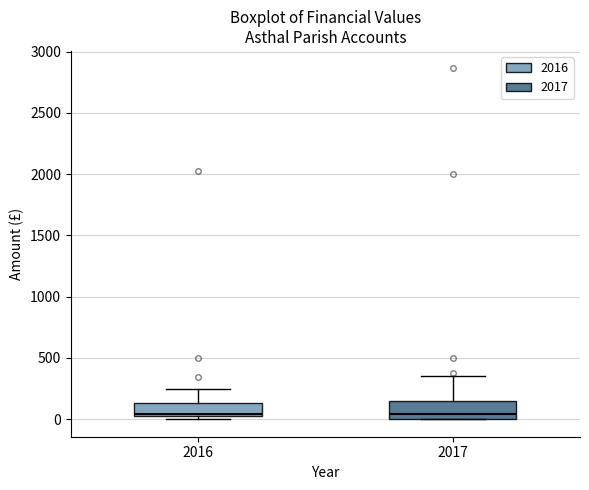

Reading left to right, read every box against the y-axis: the position of its median line, the range the box covers, and the ends of its whiskers. The values are not printed on the chart, so give them approximately, as read against the axis.

2016: median 50, box 0 to 150, whiskers 0 (just below the box's lower edge) to 250
2017: median 50, box 0 to 150, whiskers 0 to 350